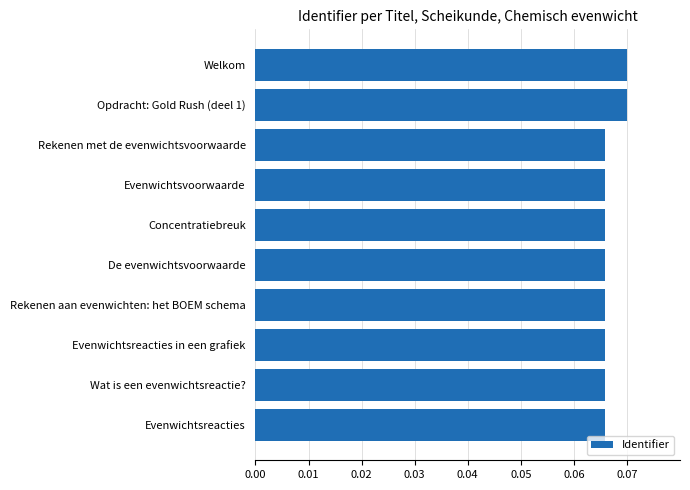

Count the values in the range 0 to 1.

10